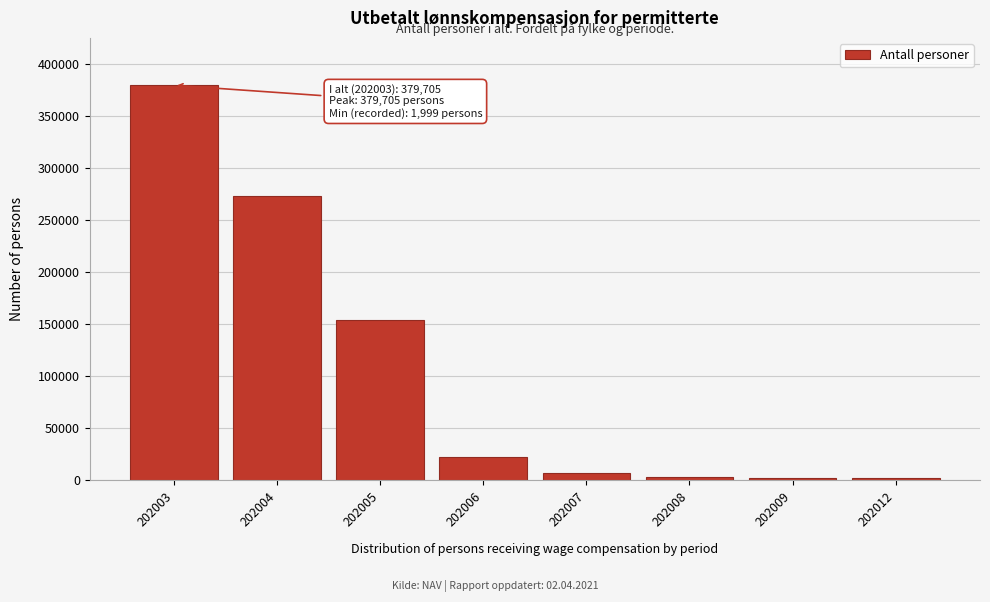

What is the difference between the maximum and second lowest values?

377159